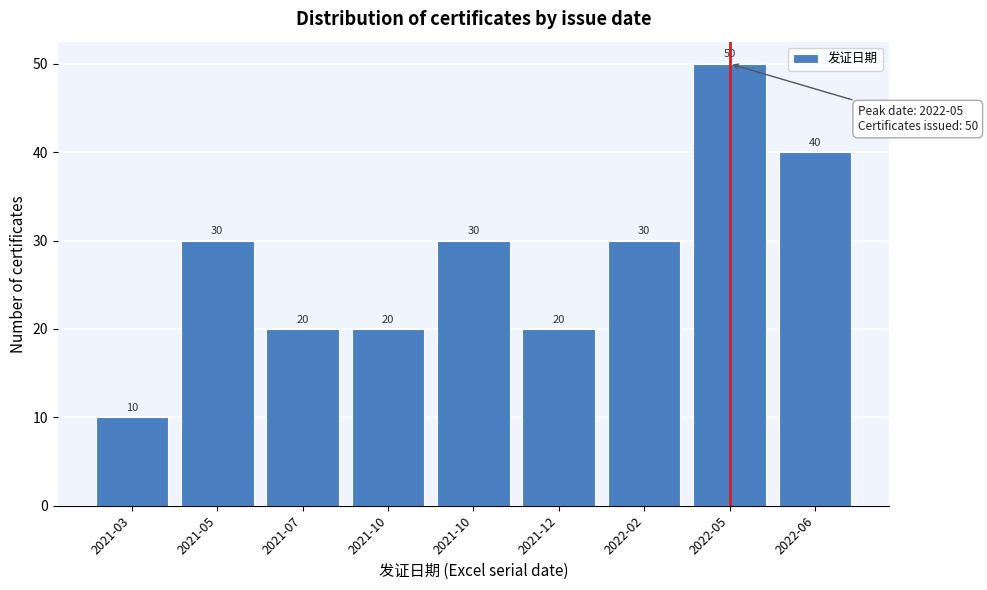

Count the number of data series in this chart.

1